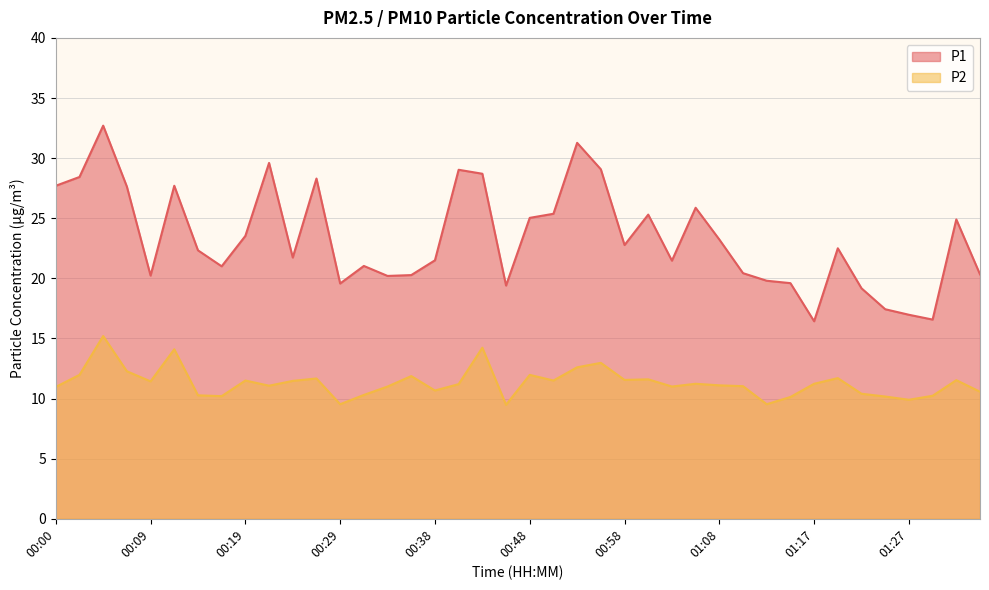

Reading left to right, extract all data points from this chart.

P1: 00:00=27.7	00:02=28.4	00:05=32.7	00:07=27.6	00:09=20.2	00:12=27.7	00:14=22.3	00:17=21.0	00:19=23.5	00:21=29.6	00:24=21.7	00:26=28.3	00:29=19.6	00:31=21.0	00:34=20.2	00:36=20.3	00:38=21.5	00:41=29.0	00:43=28.7	00:46=19.4	00:48=25.0	00:51=25.4	00:53=31.3	00:55=29.1	00:58=22.8	01:00=25.3	01:03=21.5	01:05=25.9	01:08=23.2	01:10=20.4	01:12=19.8	01:15=19.6	01:17=16.4	01:20=22.5	01:22=19.2	01:24=17.4	01:27=17.0	01:29=16.6	01:32=24.9	01:34=20.3
P2: 00:00=11.0	00:02=12.0	00:05=15.2	00:07=12.3	00:09=11.4	00:12=14.1	00:14=10.3	00:17=10.2	00:19=11.5	00:21=11.1	00:24=11.5	00:26=11.7	00:29=9.5	00:31=10.3	00:34=11.0	00:36=11.9	00:38=10.7	00:41=11.2	00:43=14.2	00:46=9.5	00:48=12.0	00:51=11.5	00:53=12.6	00:55=13.0	00:58=11.6	01:00=11.6	01:03=11.0	01:05=11.2	01:08=11.1	01:10=11.0	01:12=9.5	01:15=10.1	01:17=11.2	01:20=11.7	01:22=10.4	01:24=10.2	01:27=9.9	01:29=10.2	01:32=11.5	01:34=10.6